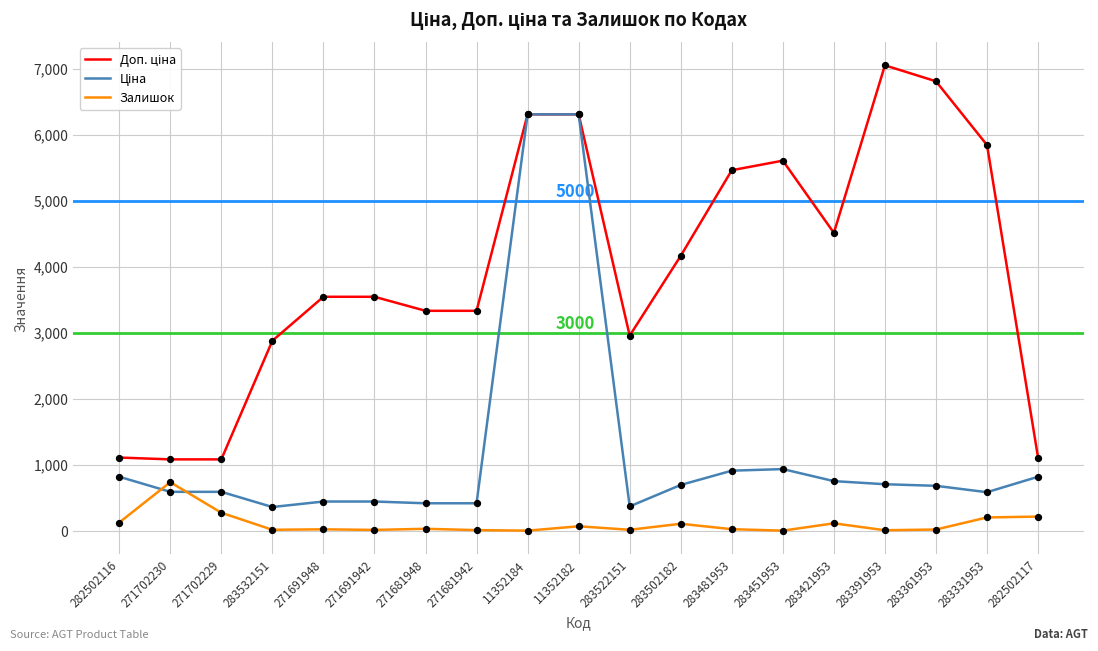

True or false: Залишок has a value of 13.0 at 271691942.

True